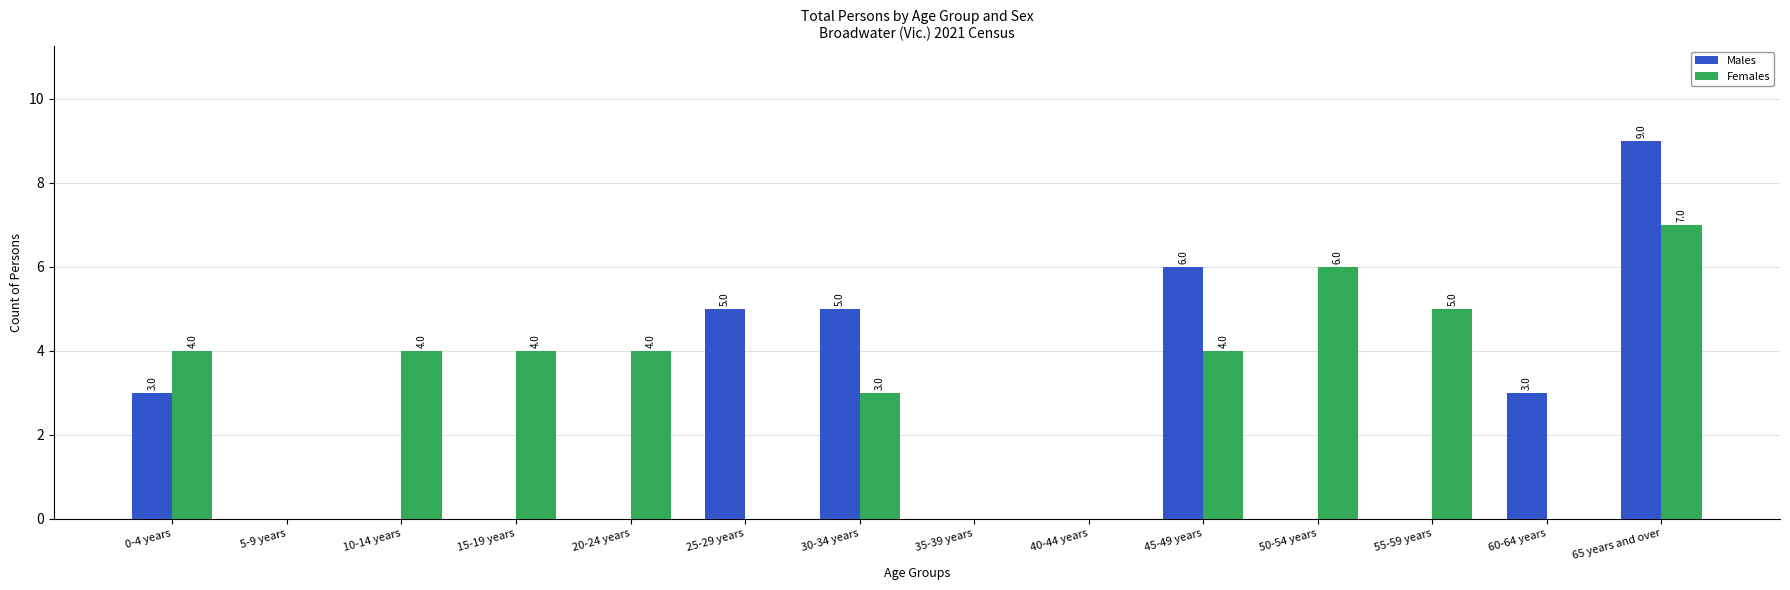

What is the sum of the Females values at 10-14 years and 5-9 years?

4